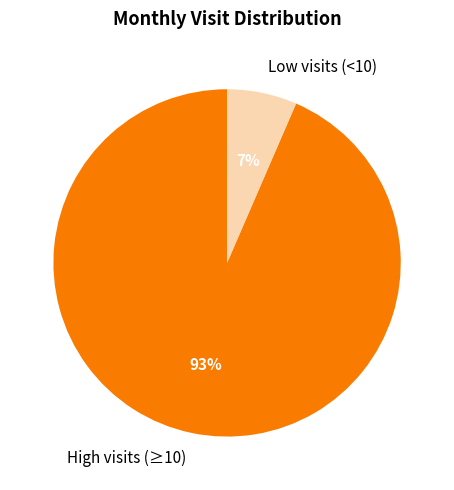

What is the largest slice in the pie chart?

High visits (≥10)